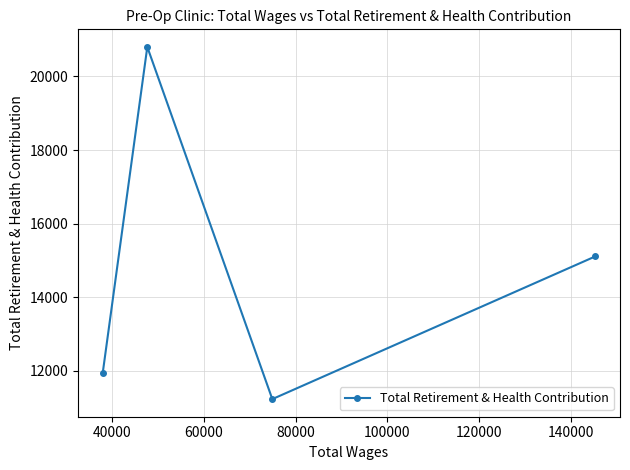

What is the difference between the maximum and minimum values?

9563